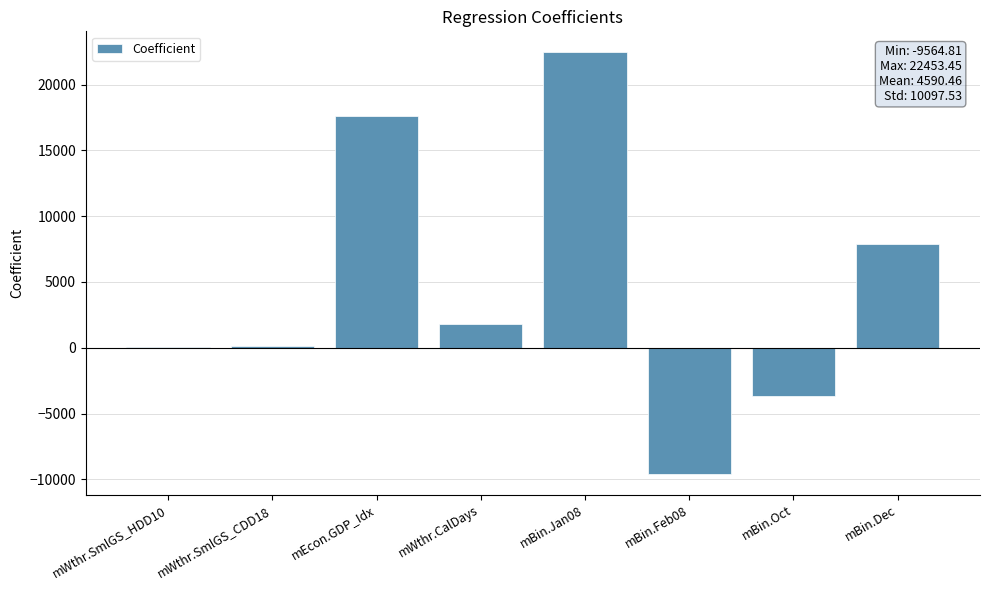

True or false: the data shows -1910.5 at mBin.Oct.

False